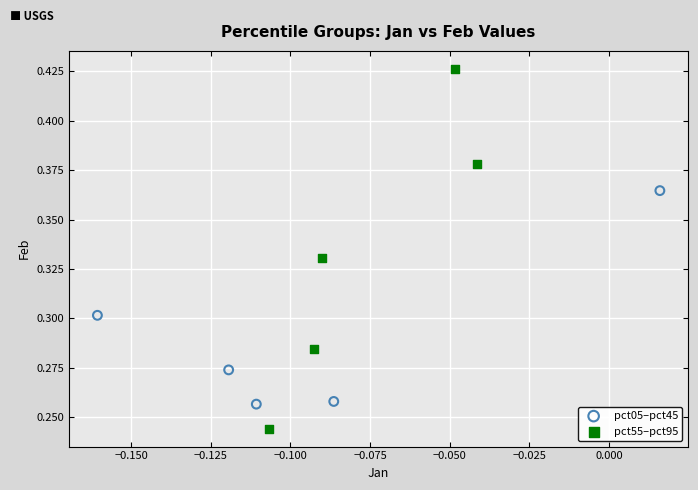

Which series has the largest Y range (max minus min)?

pct55–pct95